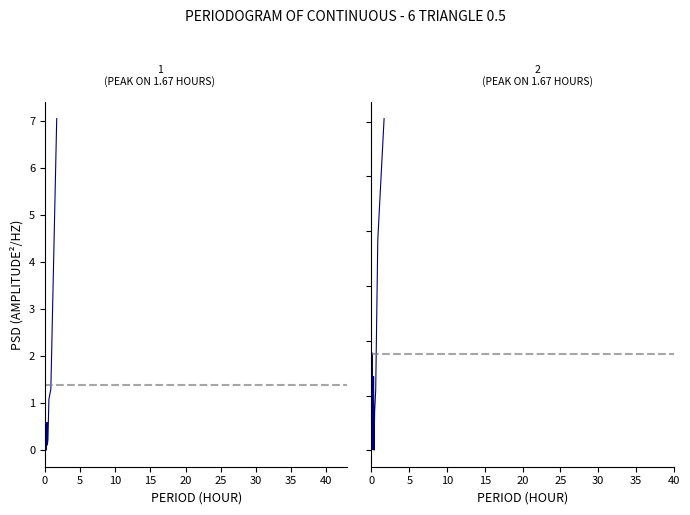

What are all the series names shown in the legend?

humidity, temperature